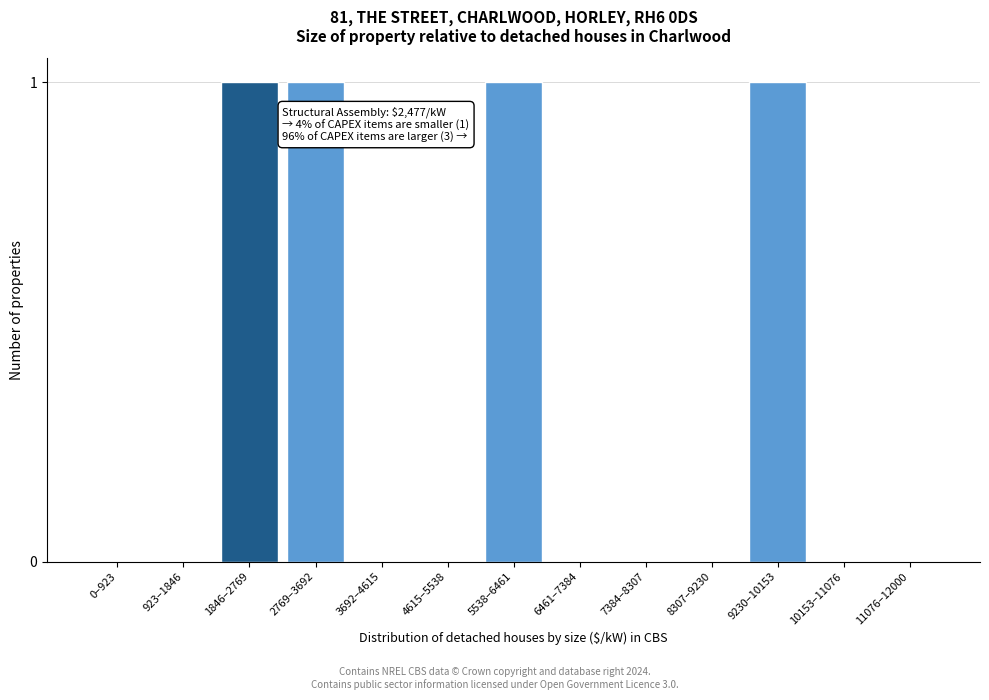

Reading left to right, extract all data points from this chart.

0–923=0	923–1846=0	1846–2769=1	2769–3692=1	3692–4615=0	4615–5538=0	5538–6461=1	6461–7384=0	7384–8307=0	8307–9230=0	9230–10153=1	10153–11076=0	11076–12000=0